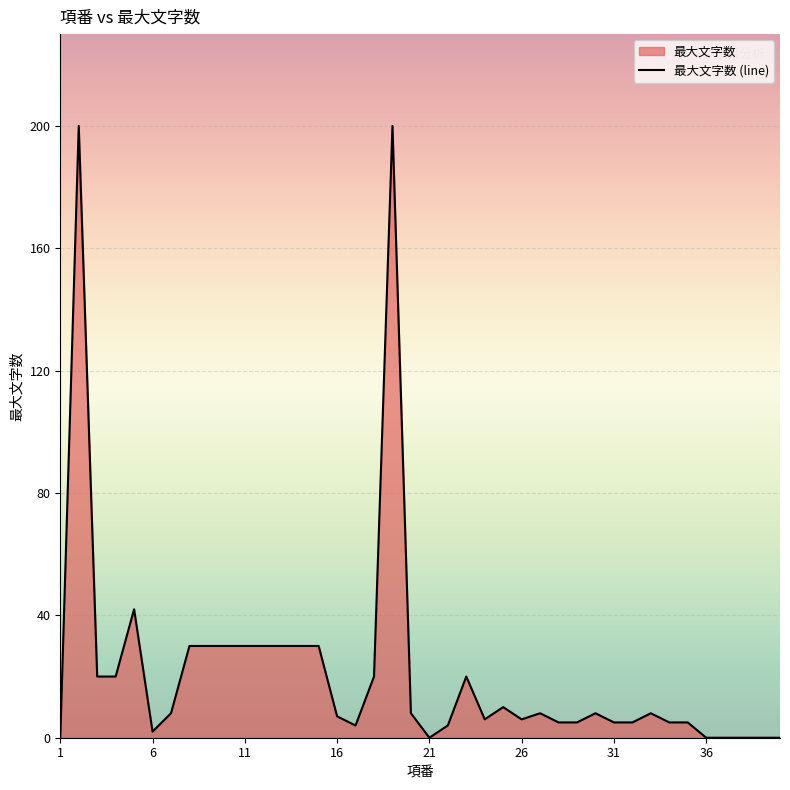

What is the value of the 19th point from the left?

200